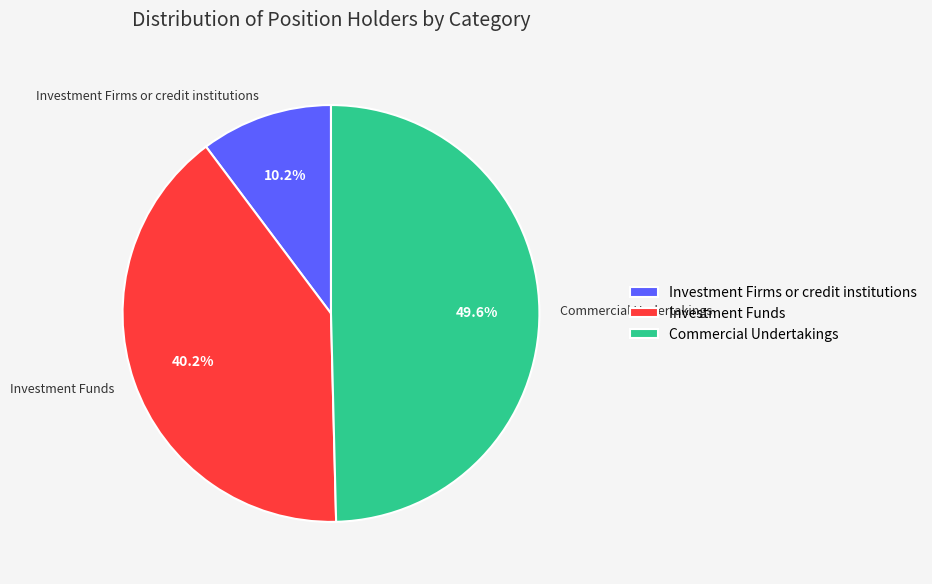

Is there a majority slice in this chart?

No